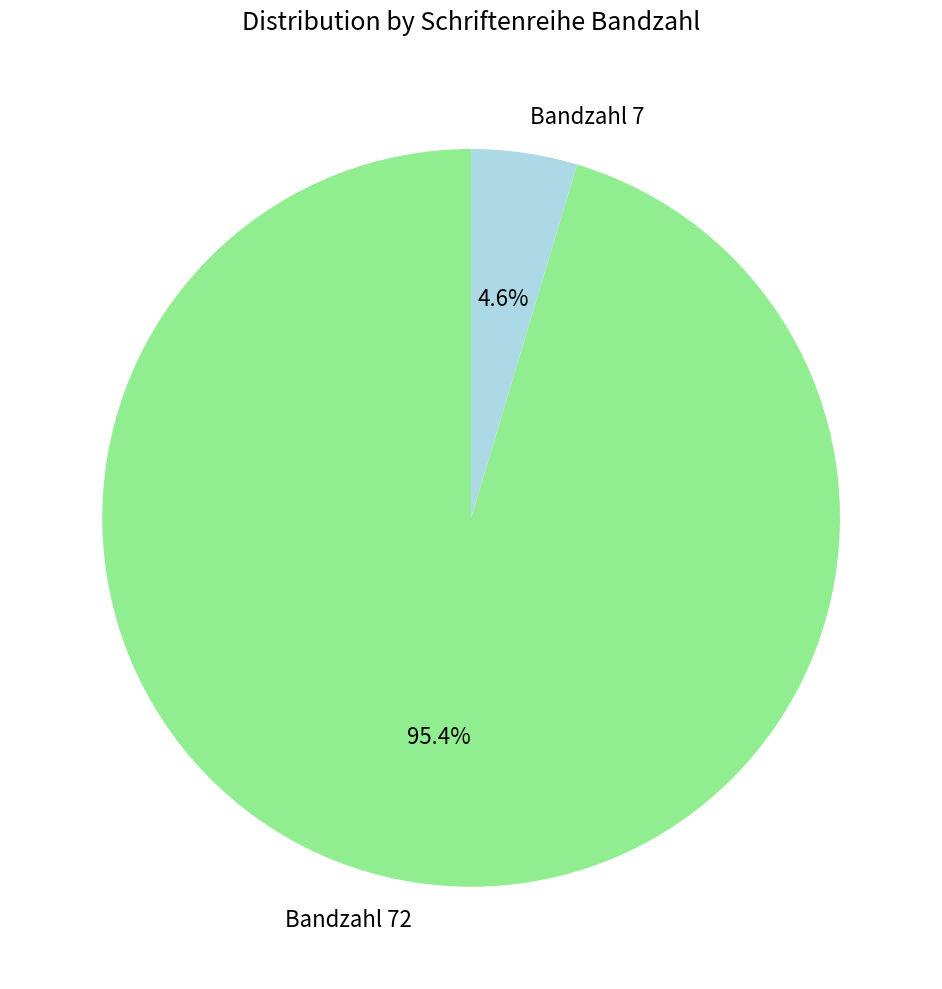

Is there a majority slice in this chart?

Yes